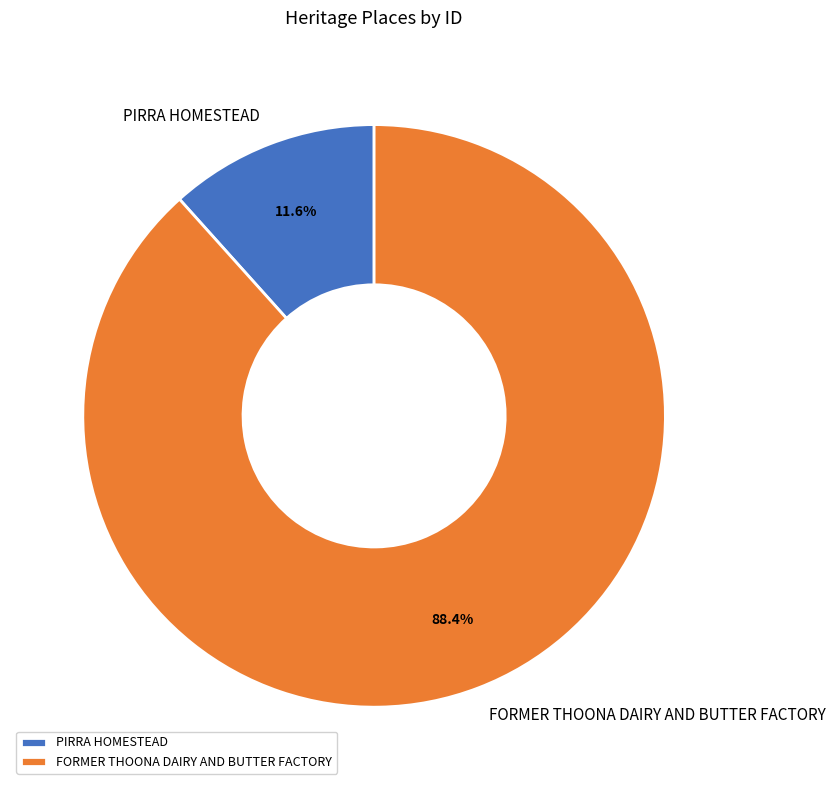

What is the smallest slice in the pie chart?

PIRRA HOMESTEAD